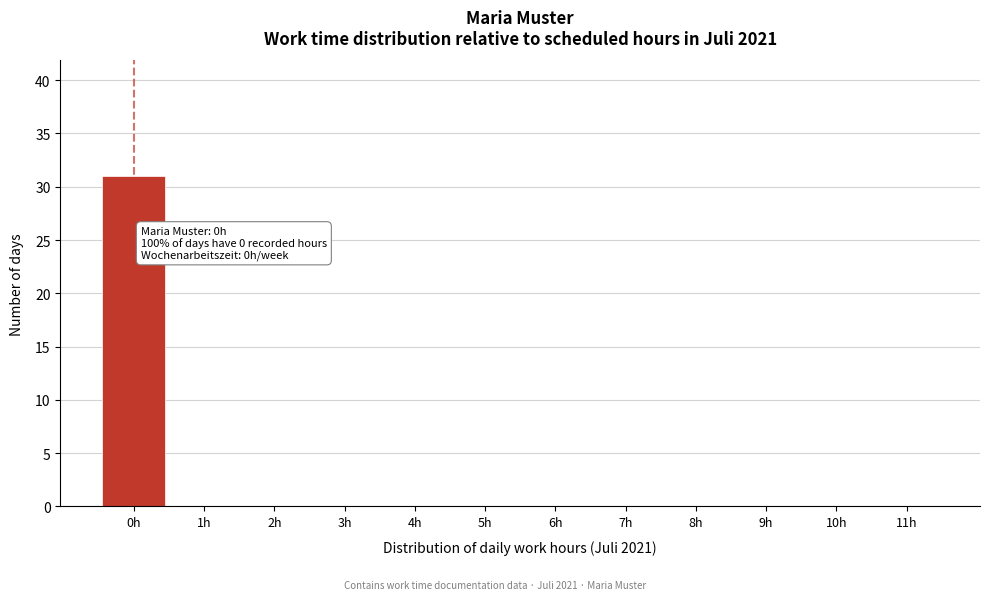

What is the maximum value shown in the chart?

31